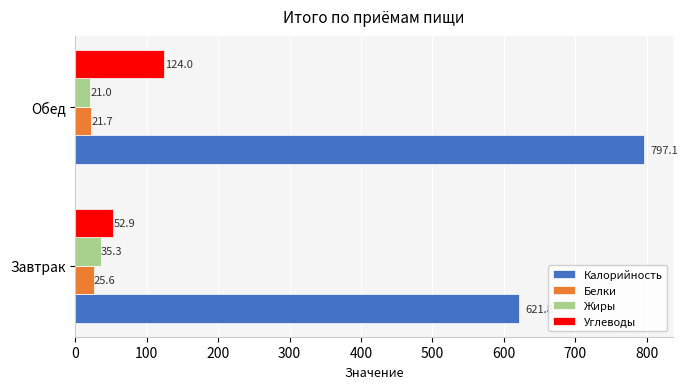

Which series has the largest range (max minus min)?

Калорийность